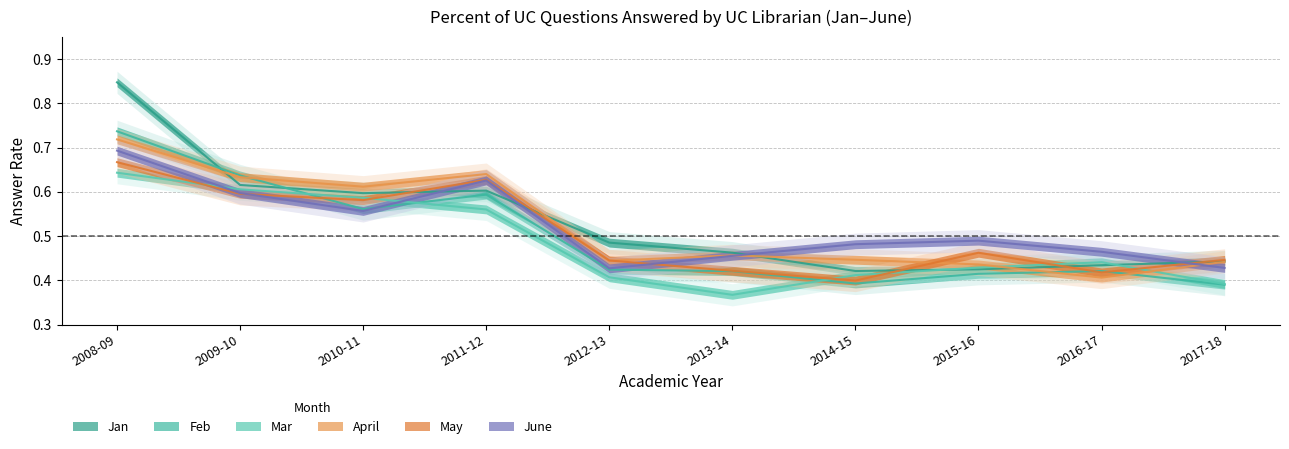

How many data points does each series have?

10